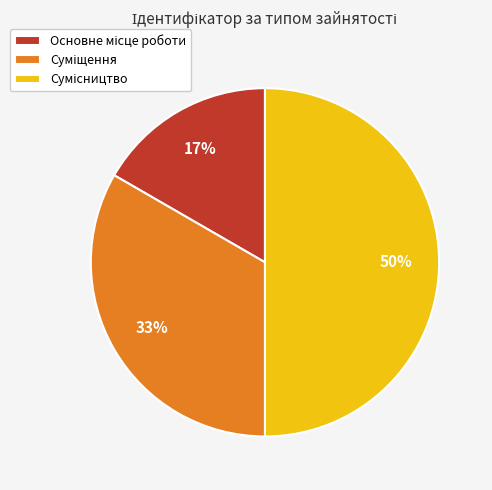

To the nearest percent, what is the difference between the largest and smallest slice percentages?

33%